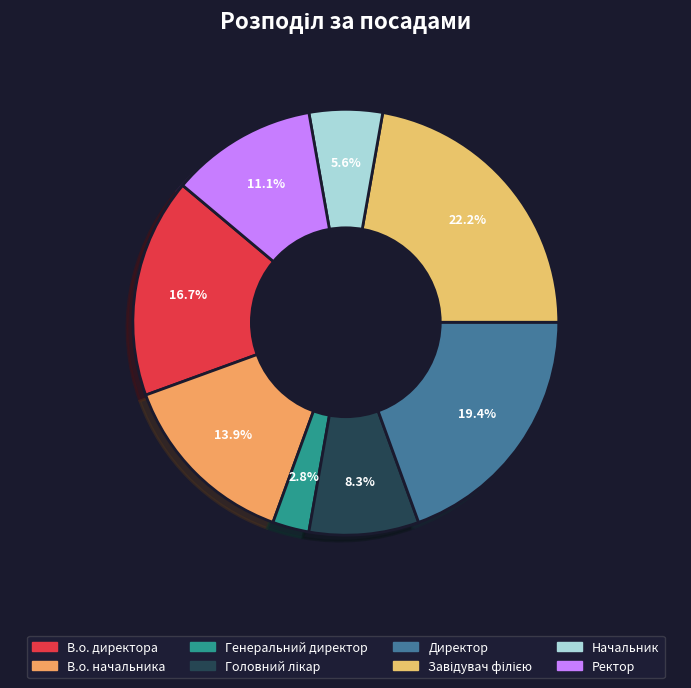

The Начальник slice represents 6% of the pie. True or false?

True